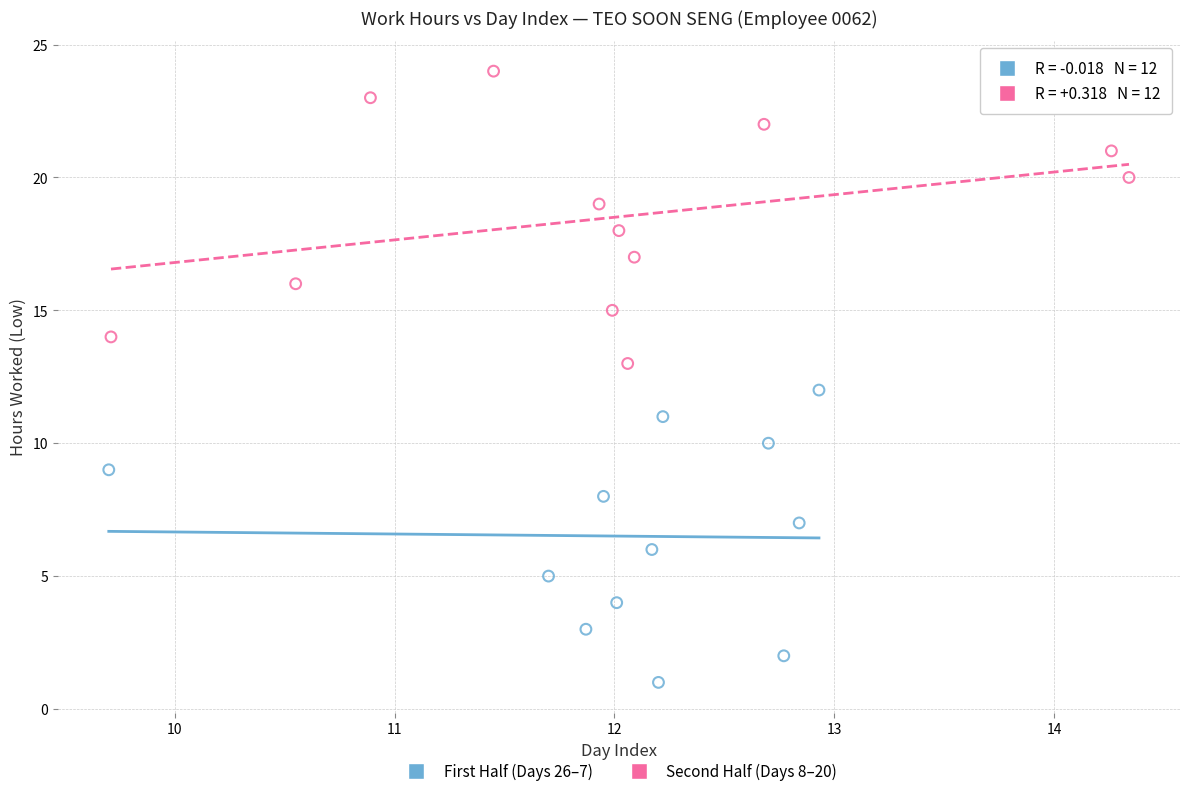

Which series contains the highest Y value?

Second Half (Days 8–20)